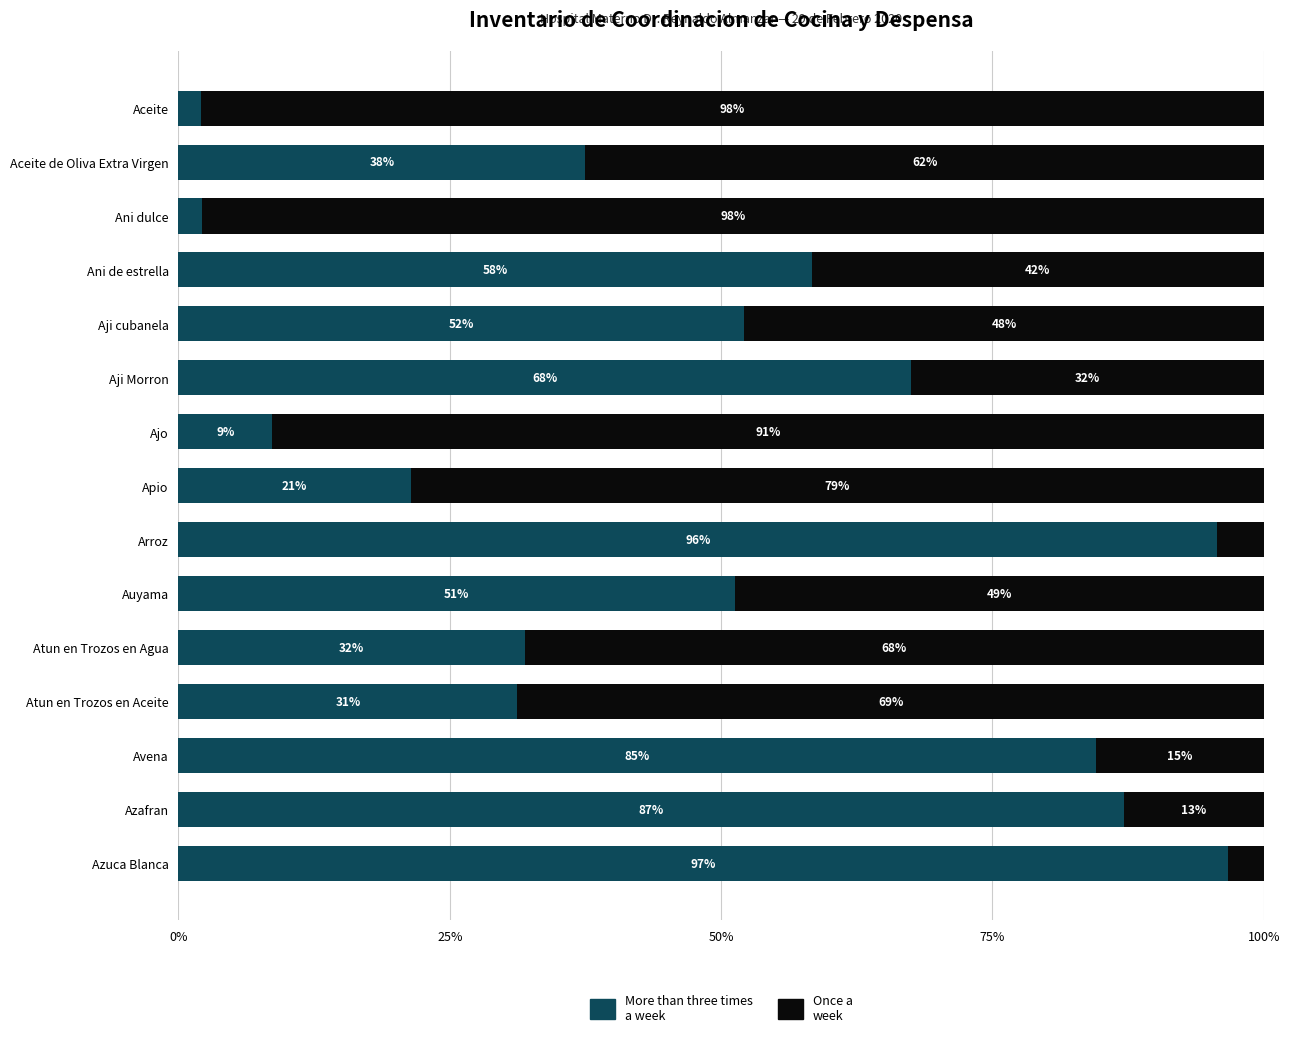

At which label does More than three times a week reach its peak?

Azuca Blanca